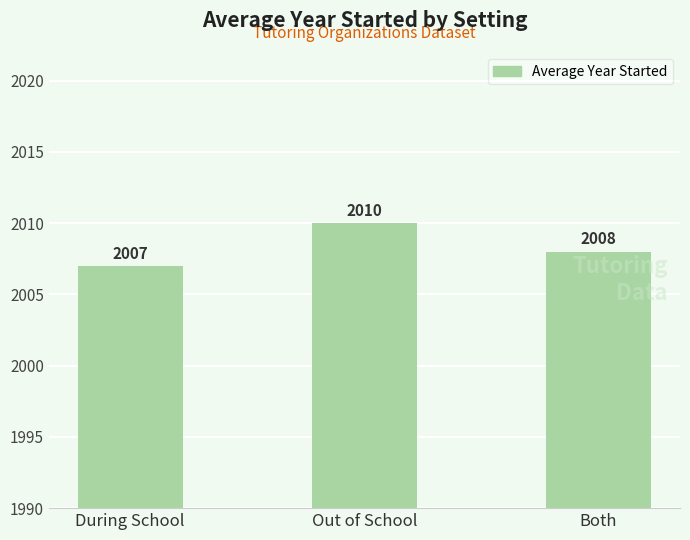

Does the chart contain stacked bars?

No